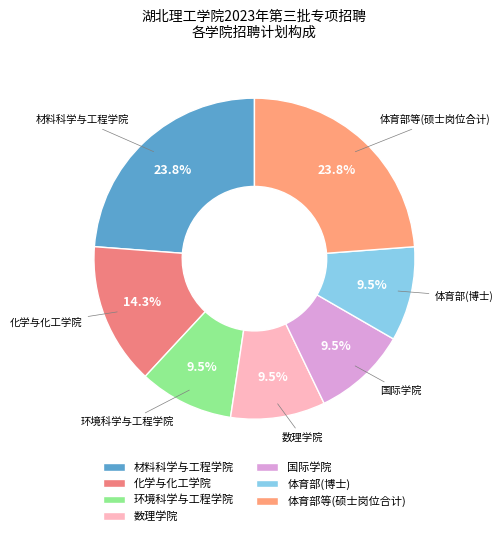

Is there a majority slice in this chart?

No